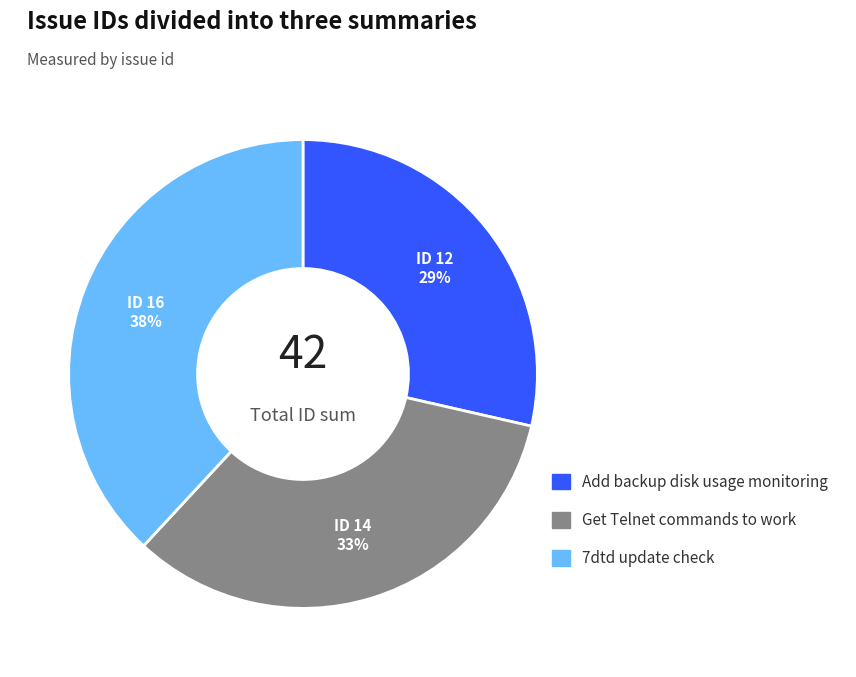

What percentage is the Get Telnet commands to work slice, to the nearest percent?

33%